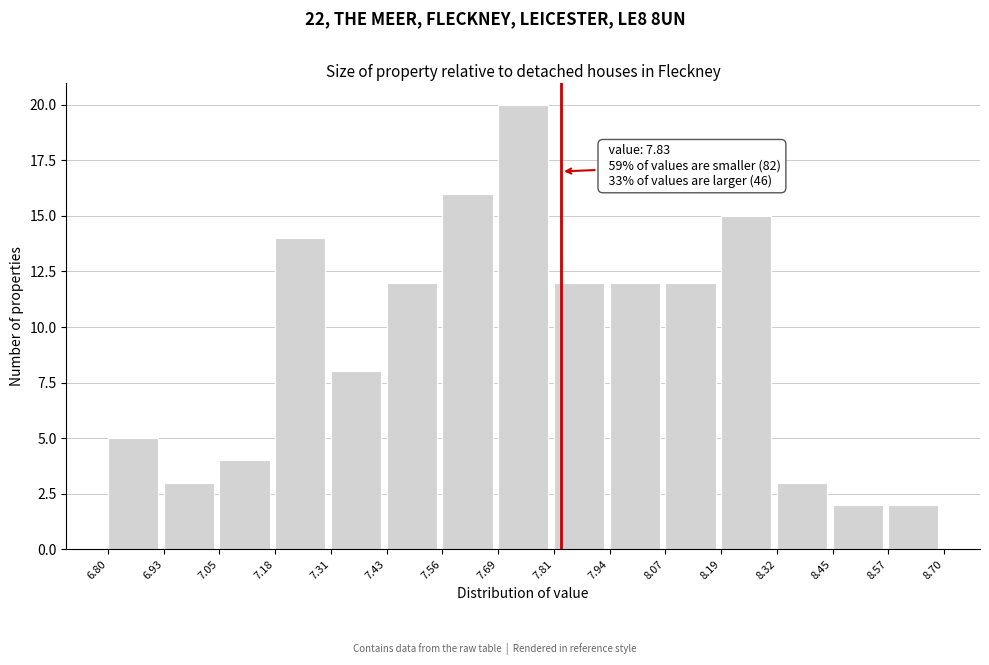

Which range on the x-axis has the tallest bar?

7.69 to 7.81